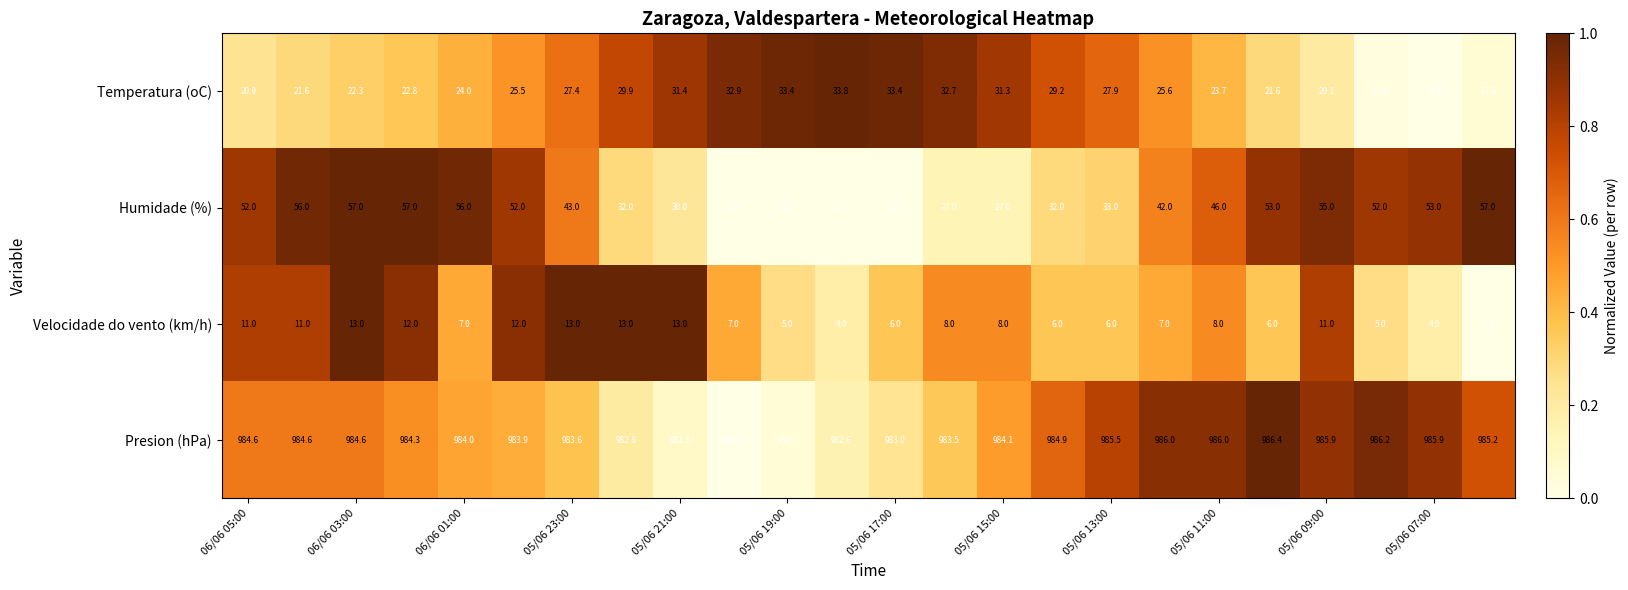

Which series has the widest spread of values?

Humidade (%)